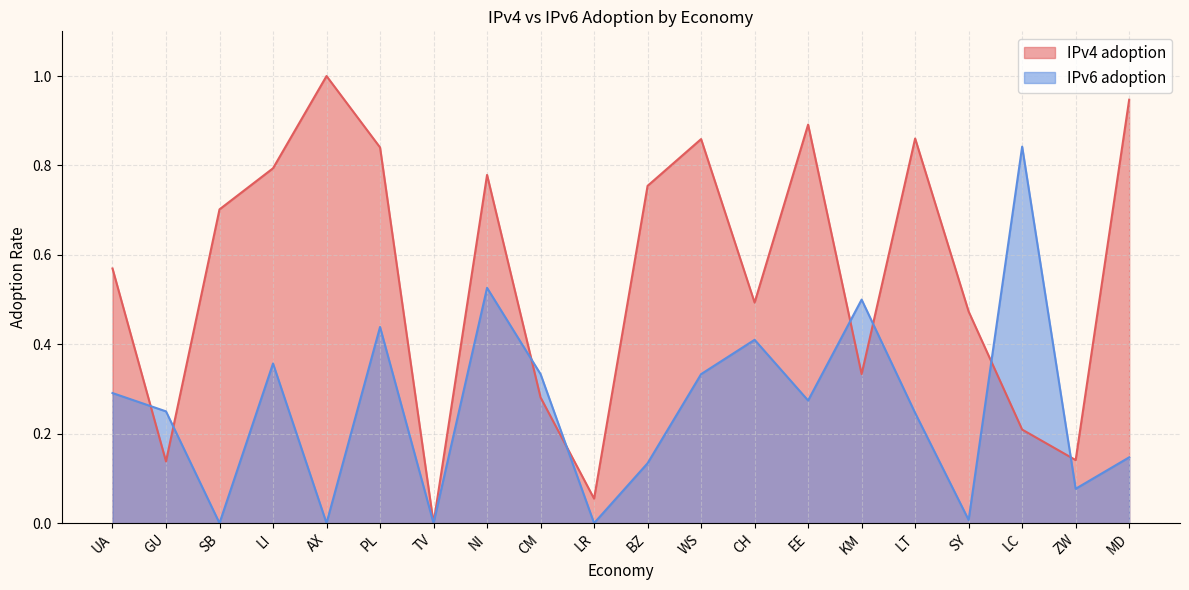

What is the average value of the IPv6 adoption series?

0.3